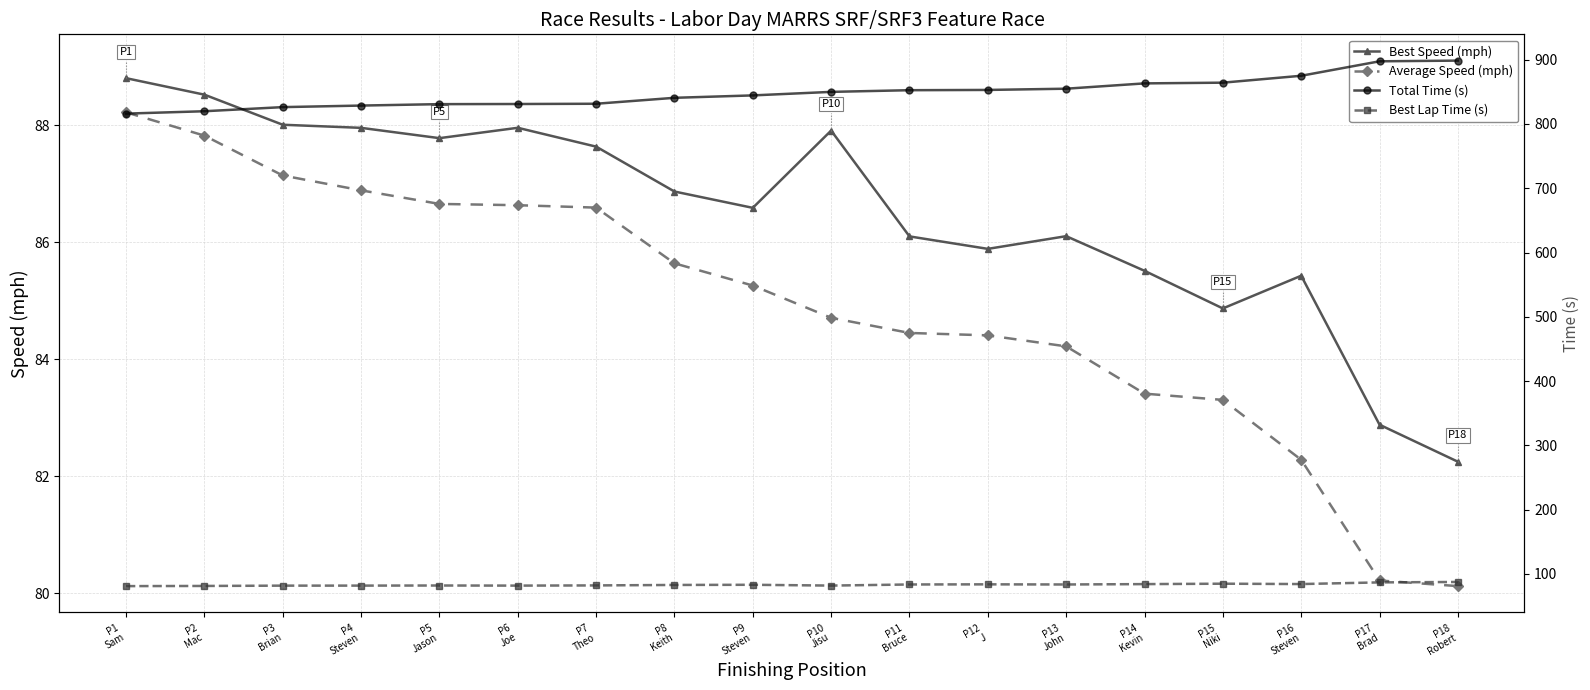

Reading left to right, extract all data points from this chart.

Best Speed (mph): P1
Sam=88.8	P2
Mac=88.5	P3
Brian=88.0	P4
Steven=88.0	P5
Jason=87.8	P6
Joe=88.0	P7
Theo=87.6	P8
Keith=86.9	P9
Steven=86.6	P10
Jisu=87.9	P11
Bruce=86.1	P12
J=85.9	P13
John=86.1	P14
Kevin=85.5	P15
Niki=84.9	P16
Steven=85.4	P17
Brad=82.9	P18
Robert=82.3
Average Speed (mph): P1
Sam=88.2	P2
Mac=87.8	P3
Brian=87.1	P4
Steven=86.9	P5
Jason=86.7	P6
Joe=86.6	P7
Theo=86.6	P8
Keith=85.6	P9
Steven=85.3	P10
Jisu=84.7	P11
Bruce=84.5	P12
J=84.4	P13
John=84.2	P14
Kevin=83.4	P15
Niki=83.3	P16
Steven=82.3	P17
Brad=80.2	P18
Robert=80.1
Total Time (s): P1
Sam=816.1	P2
Mac=819.8	P3
Brian=826.2	P4
Steven=828.6	P5
Jason=830.9	P6
Joe=831.1	P7
Theo=831.5	P8
Keith=840.7	P9
Steven=844.5	P10
Jisu=849.9	P11
Bruce=852.6	P12
J=853.0	P13
John=854.9	P14
Kevin=863.1	P15
Niki=864.3	P16
Steven=875.0	P17
Brad=897.5	P18
Robert=898.6
Best Lap Time (s): P1
Sam=81.1	P2
Mac=81.3	P3
Brian=81.8	P4
Steven=81.9	P5
Jason=82.0	P6
Joe=81.9	P7
Theo=82.2	P8
Keith=82.9	P9
Steven=83.2	P10
Jisu=81.9	P11
Bruce=83.6	P12
J=83.8	P13
John=83.6	P14
Kevin=84.2	P15
Niki=84.8	P16
Steven=84.3	P17
Brad=86.9	P18
Robert=87.5